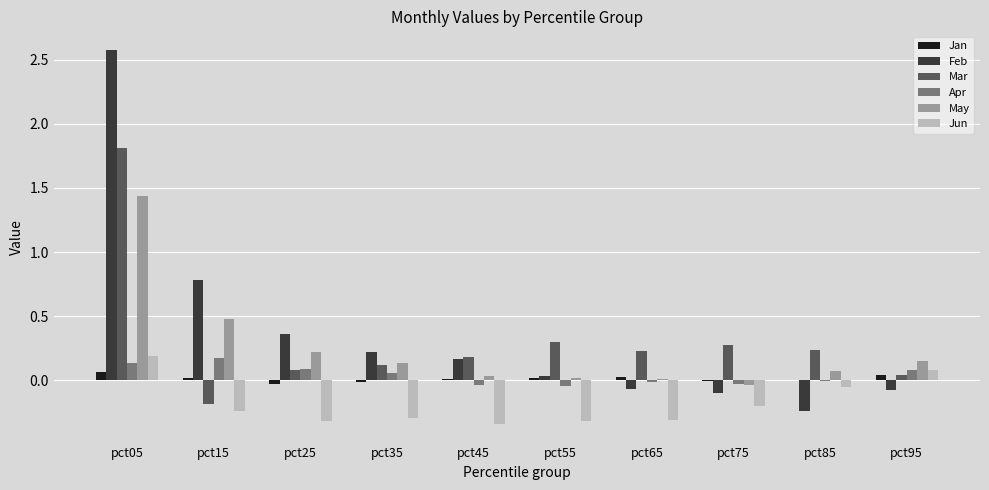

How many data points in Mar are above 0?

9